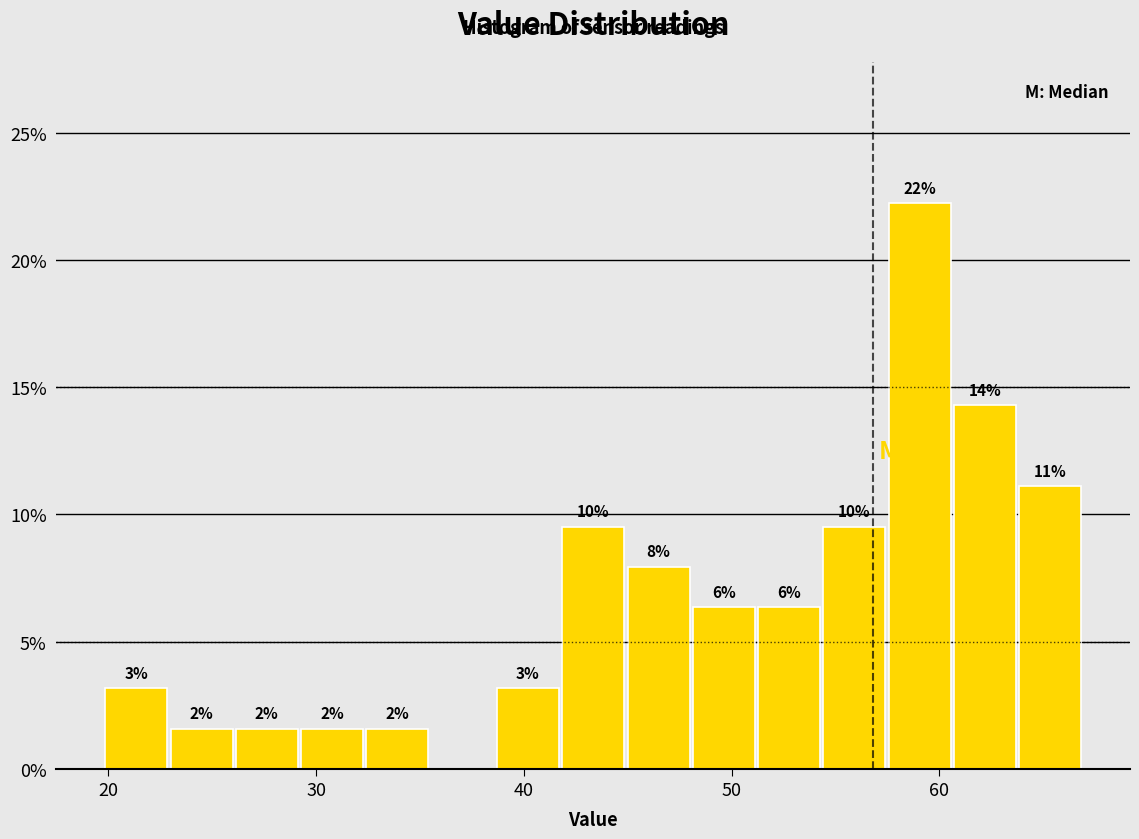

Around what value on the x-axis is the tallest bar? Give the approximate position of its centre, as read against the axis.

59